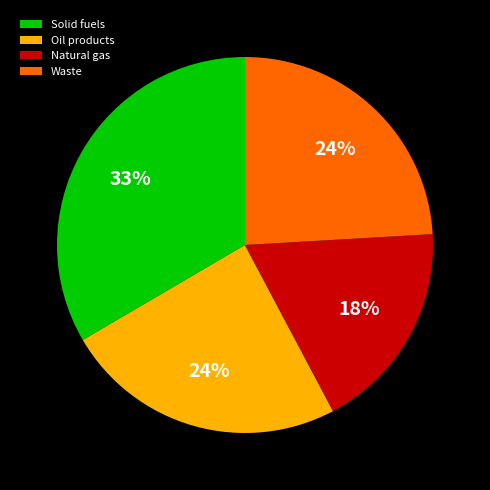

True or false: Solid fuels accounts for 33% of the total.

True